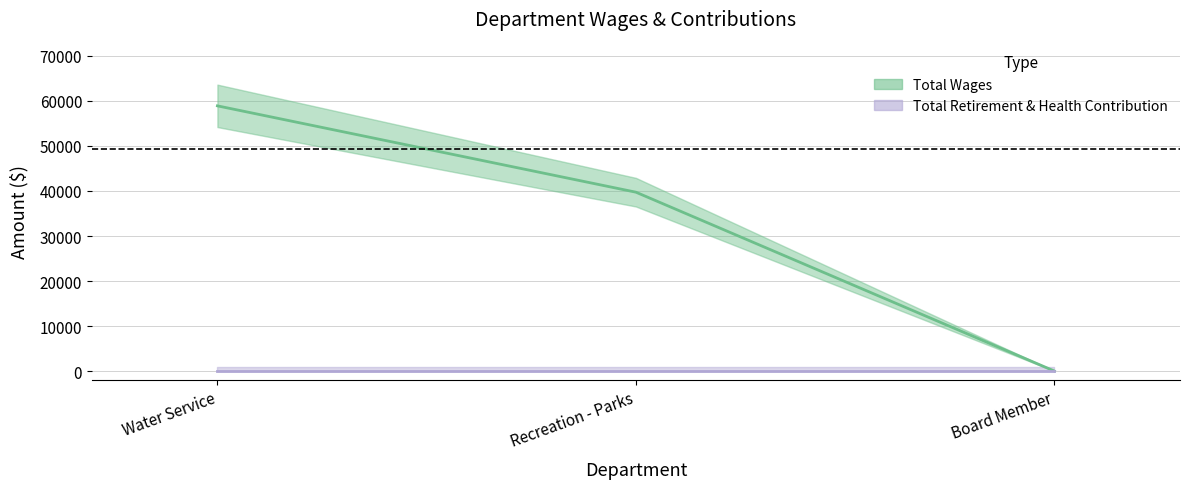

What is the sum of all Total Wages (line) values?

98642